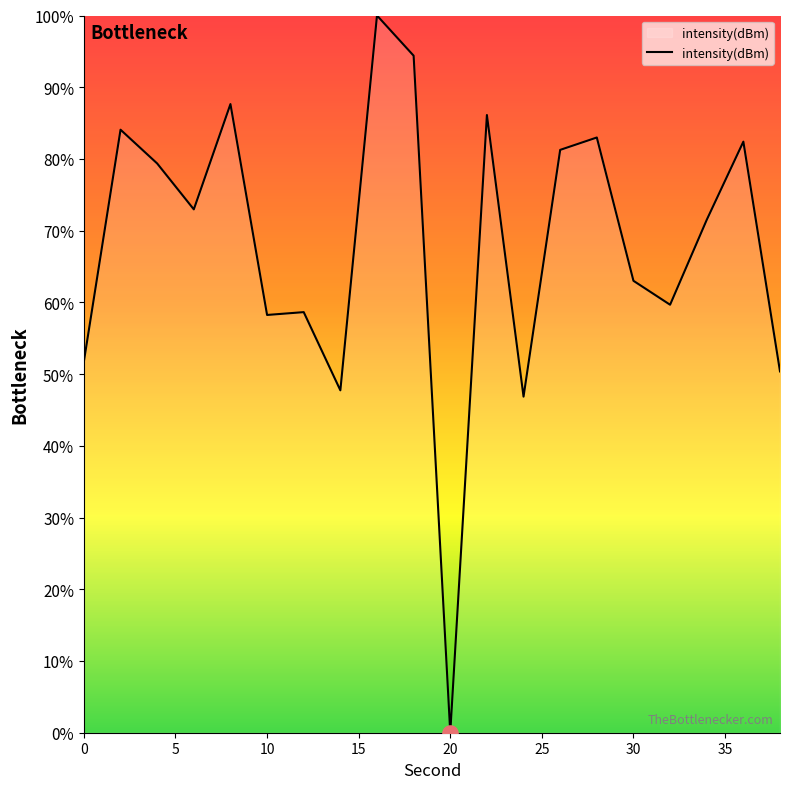

What is the difference between the maximum and minimum values?

100.0